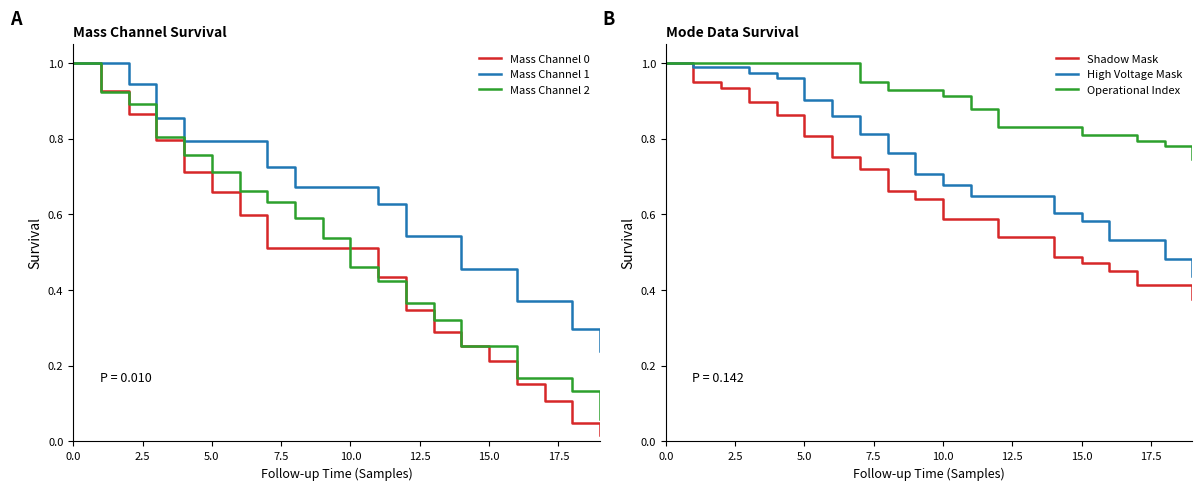

How many distinct data groups are displayed?

6